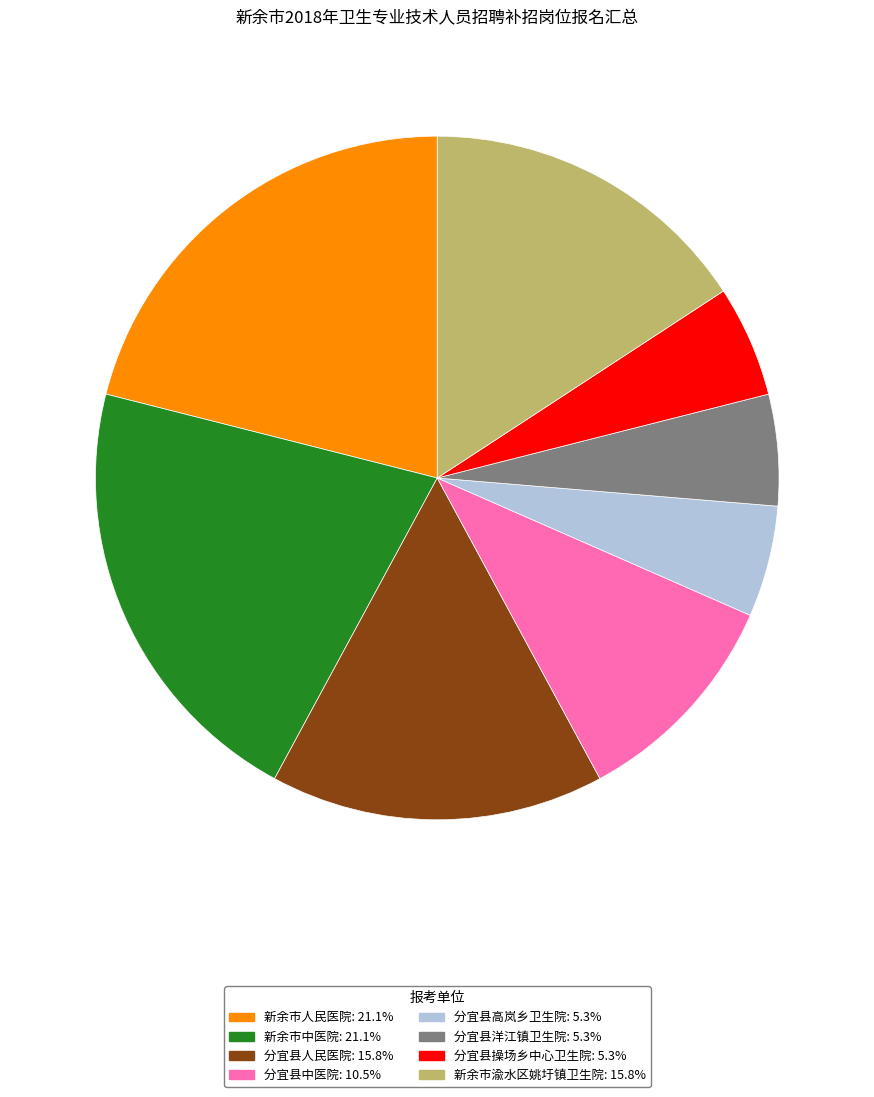

Between 分宜县高岚乡卫生院 and 分宜县中医院, which is larger?

分宜县中医院